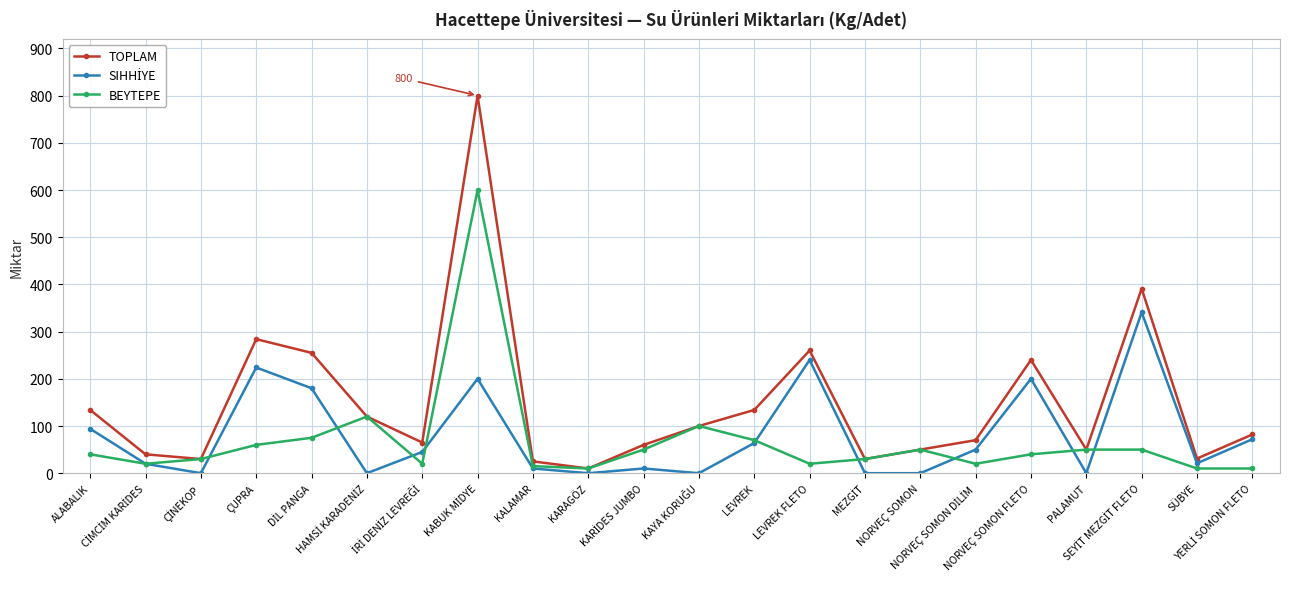

Which series has the largest total across all categories?

TOPLAM